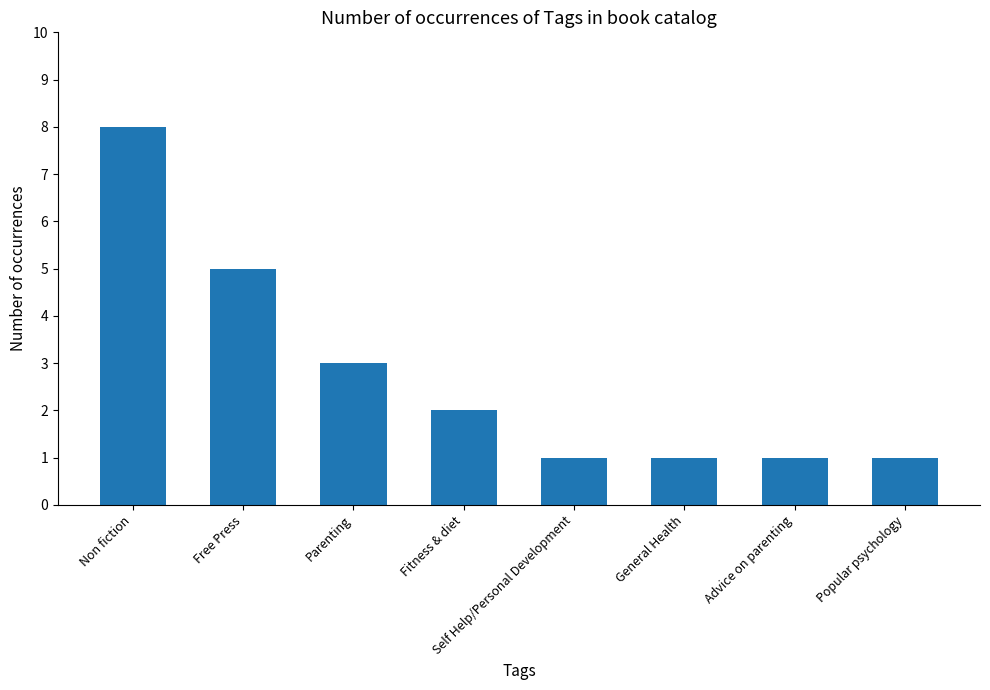

Are the bars horizontal?

No